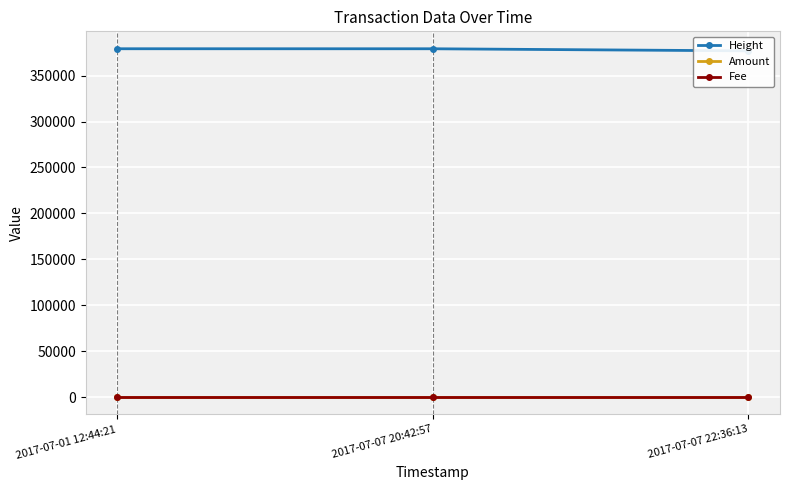

Which has a higher value, 2017-07-07 20:42:57 or 2017-07-01 12:44:21?

2017-07-01 12:44:21